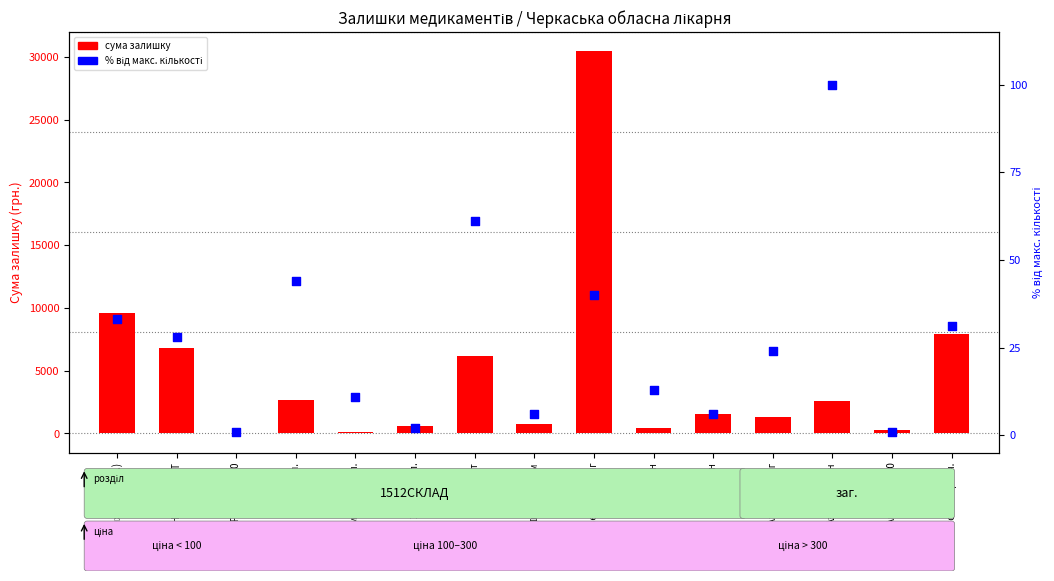

Is the value of % від макс. кількості at L-ЛІЗИНУ ЕСЦИНАТ greater than the value of сума залишку at Актовегін 5.0?

No